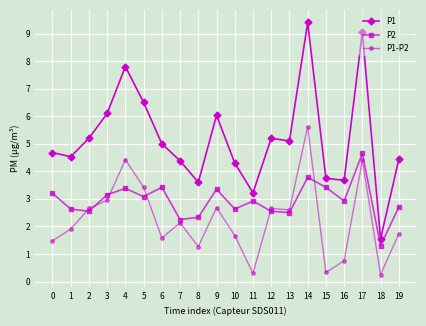

Where is the first local maximum for P1?

4